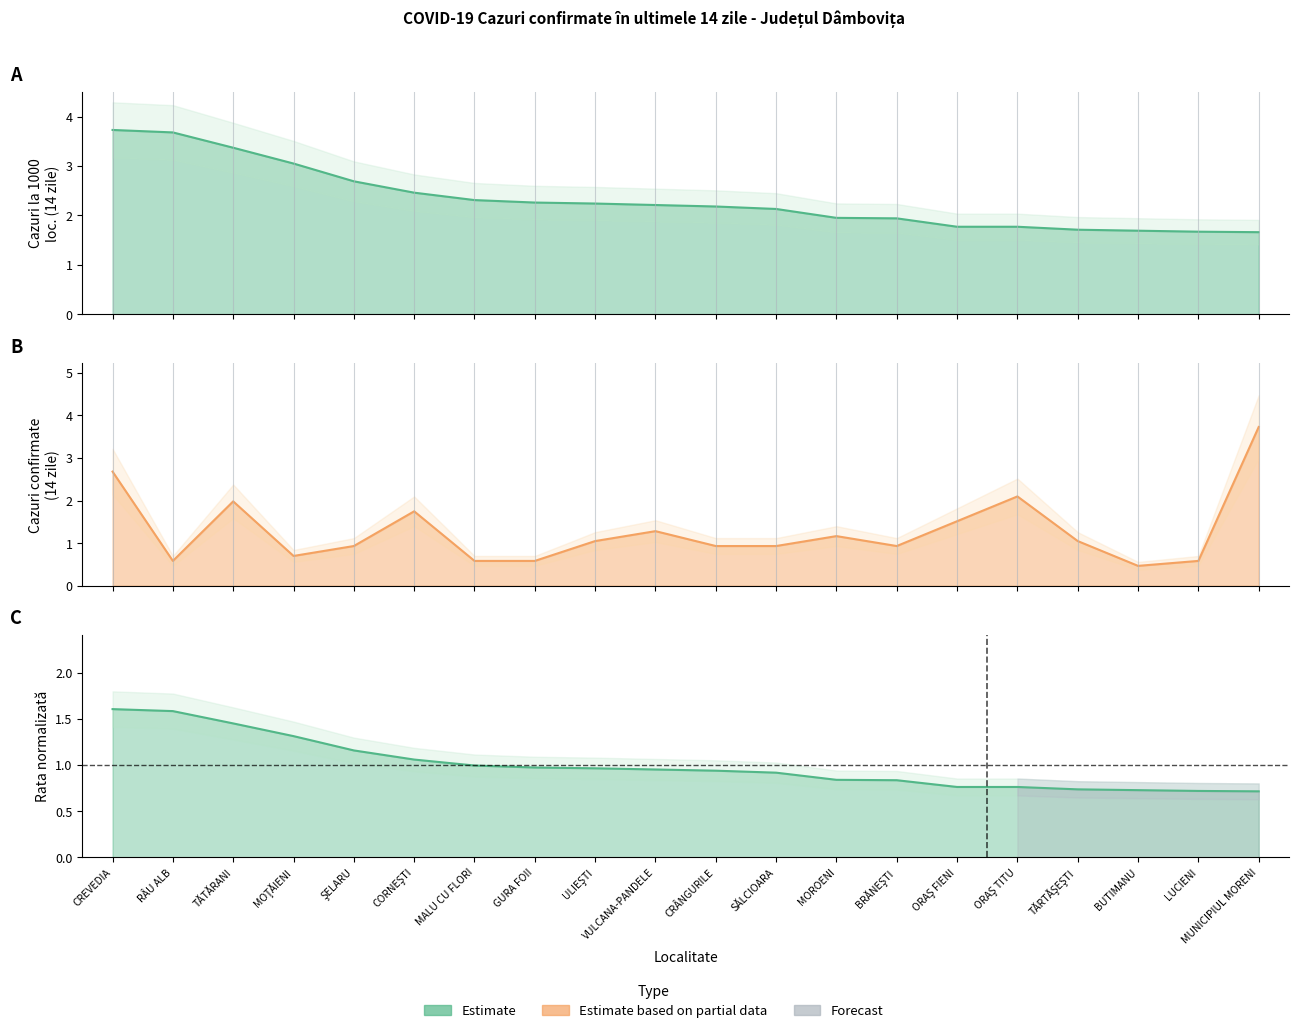

How many categories are shown in the chart?

20